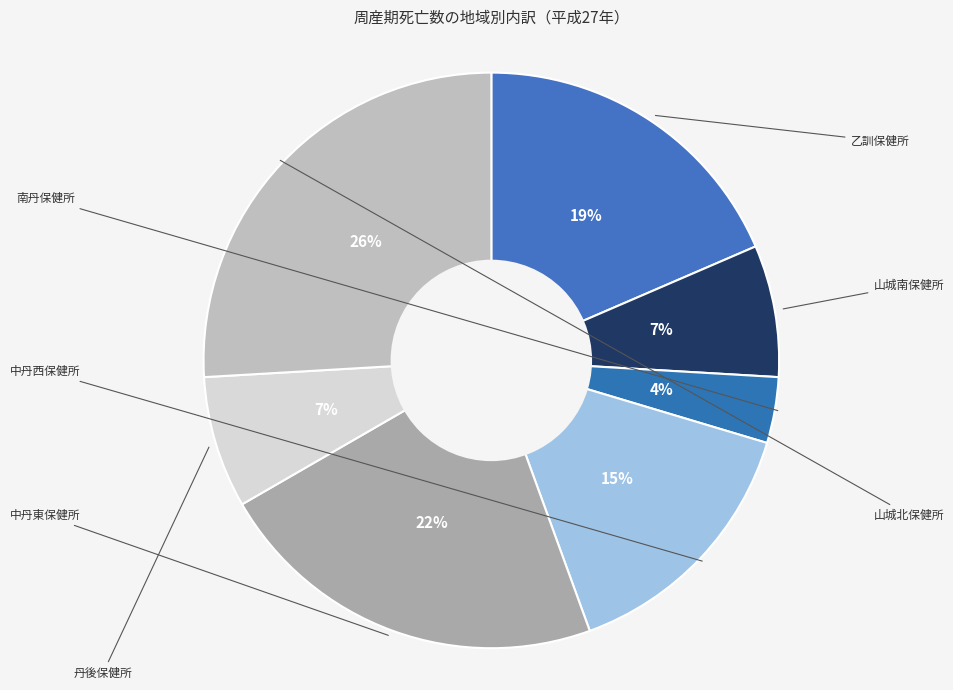

How many slices are in this pie chart?

7